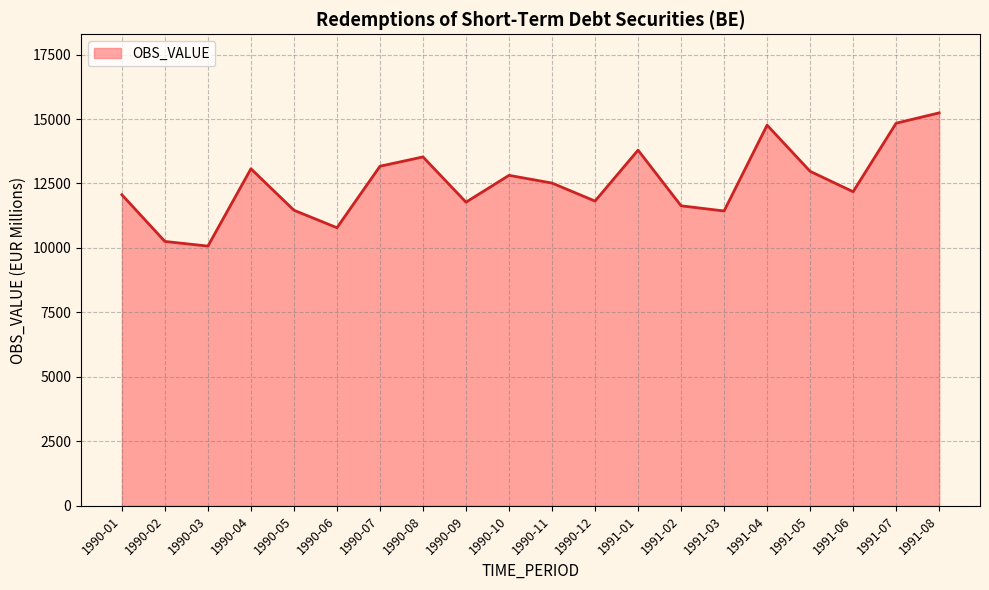

What is the maximum value shown in the chart?

15237